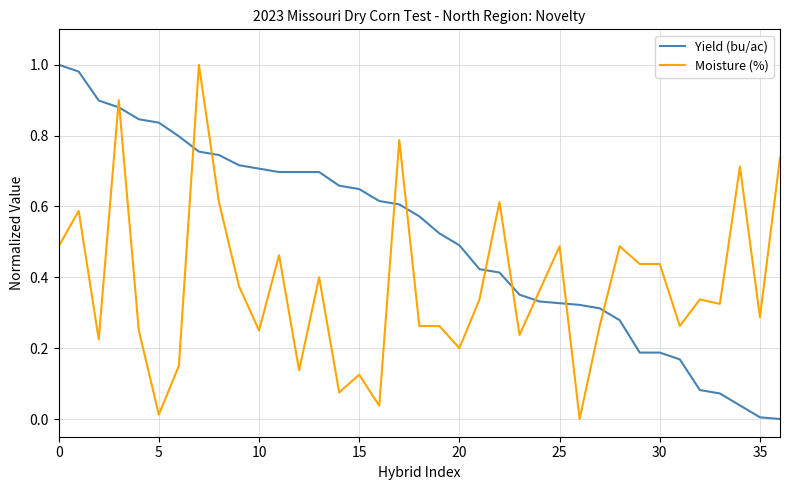

List the series in order of their overall mean, highest first.

Yield (bu/ac), Moisture (%)